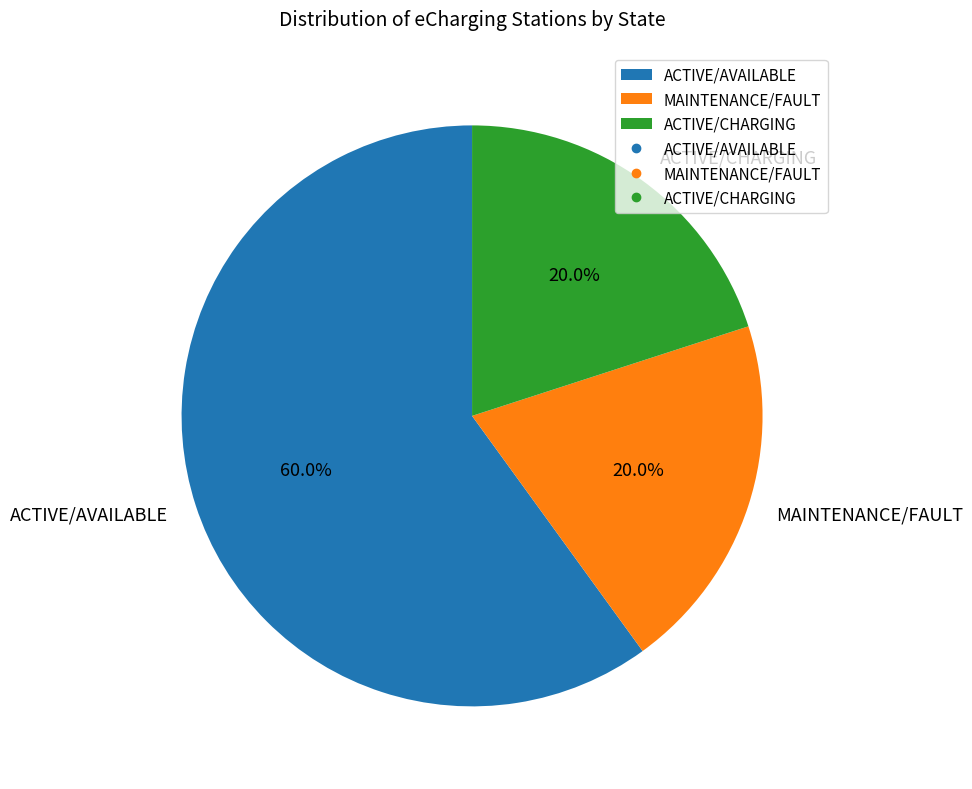

Combined, what portion of the pie is ACTIVE/AVAILABLE and ACTIVE/CHARGING?

80.0%